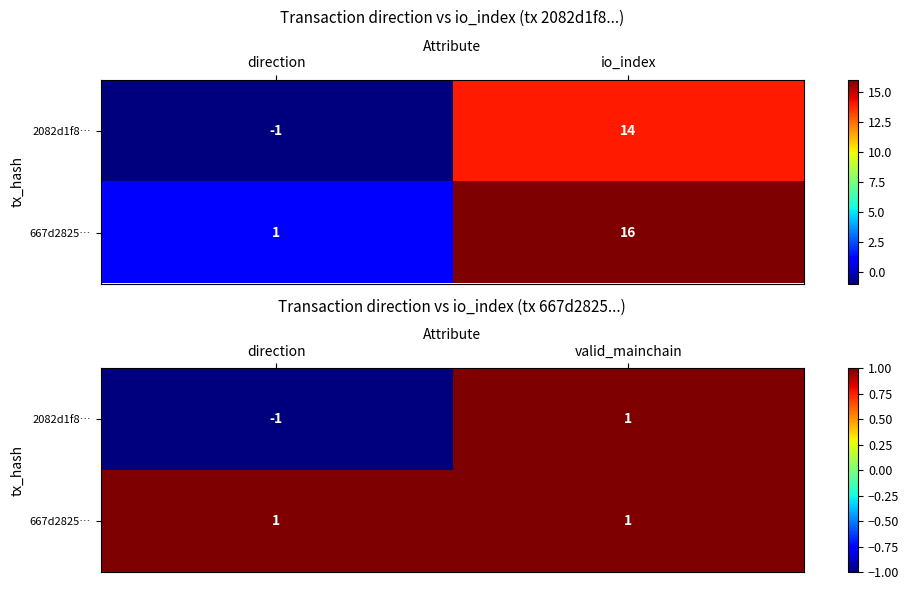

Which category has the lowest value across all series?

direction